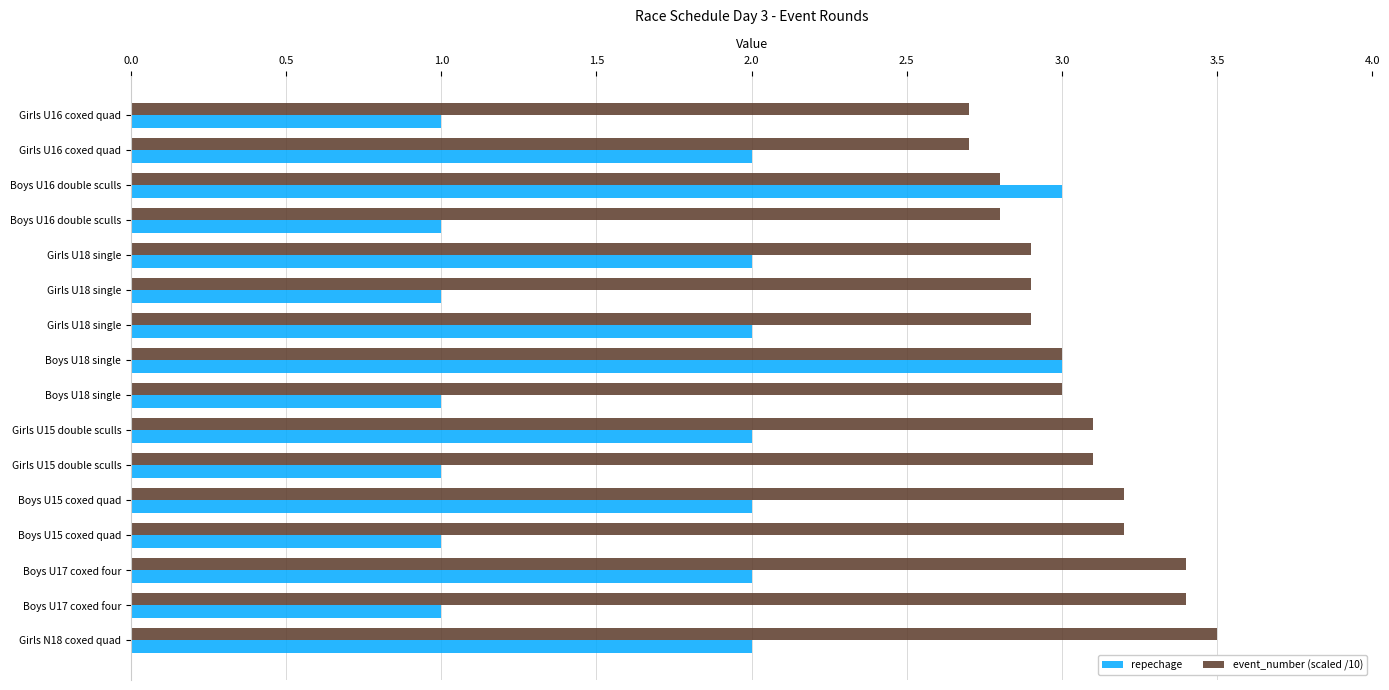

What are all the series names shown in the legend?

repechage, event_number (scaled /10)